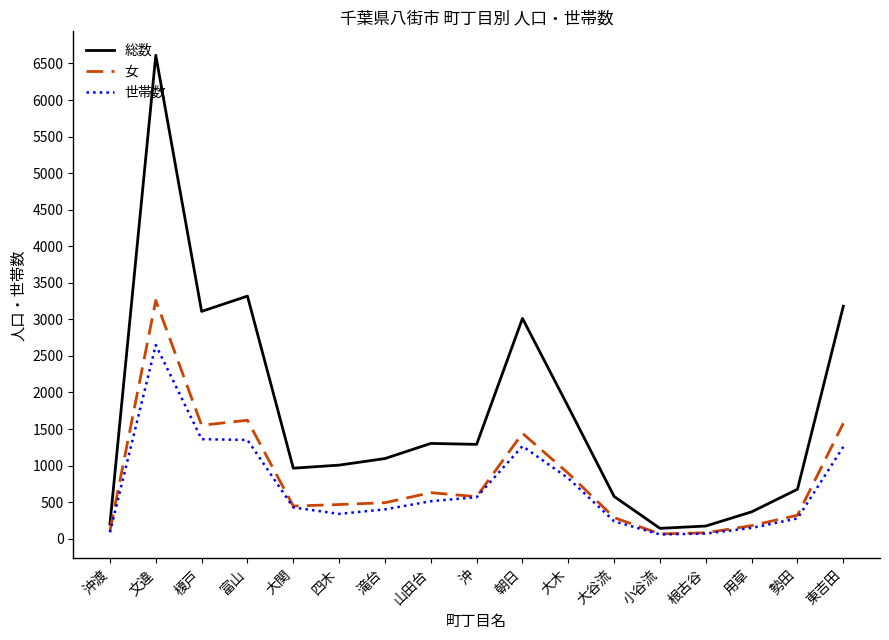

What is the sum of all 総数 values?

28829